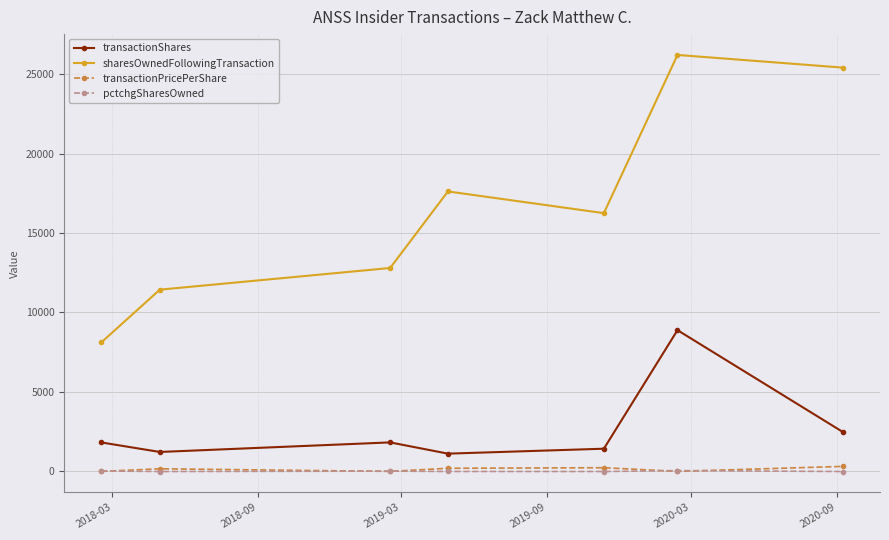

What is the value of the sharesOwnedFollowingTransaction point at the 7th from the left?

25412.0